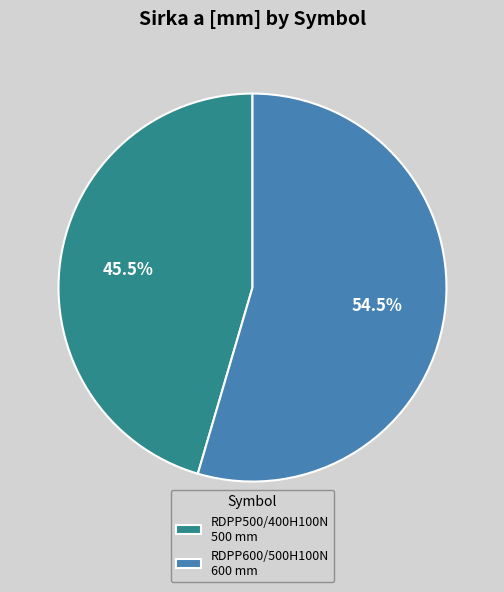

Is there a majority slice in this chart?

Yes